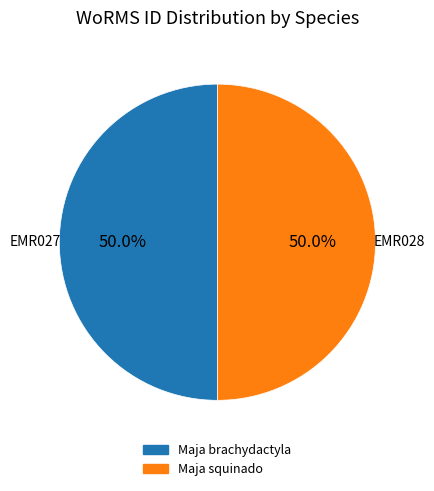

To the nearest percent, what portion does Maja squinado represent?

50%